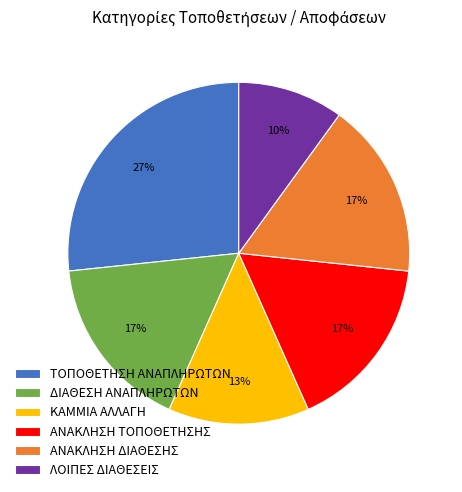

To the nearest percent, what is the average slice percentage?

17%